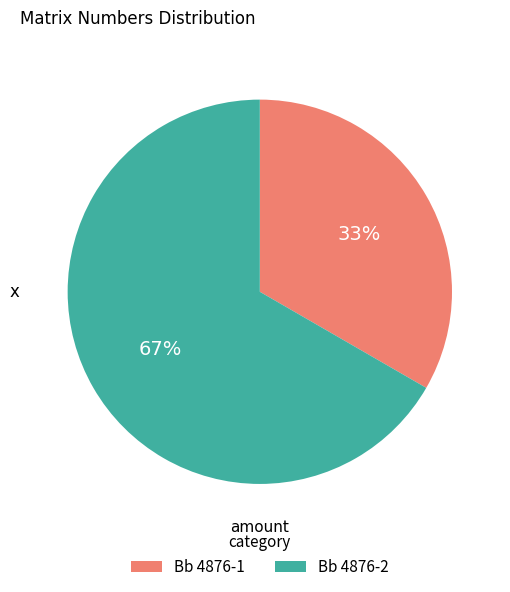

What is the majority slice?

Bb 4876-2